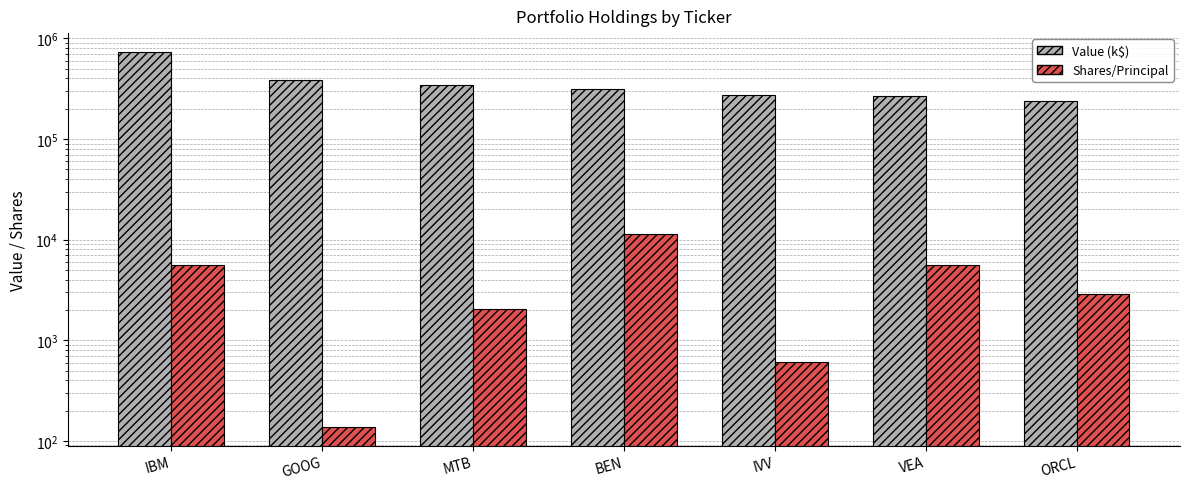

List the series in order of their overall mean, lowest first.

Shares/Principal, Value (k$)